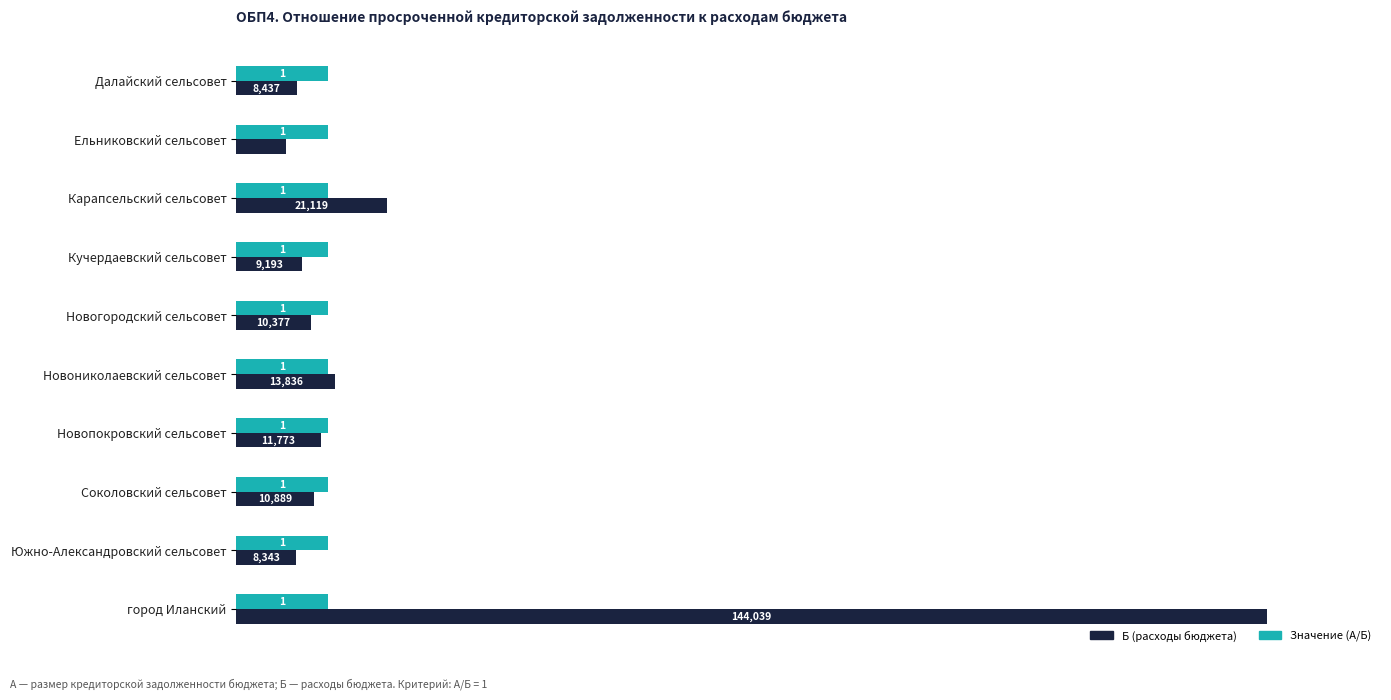

What are all the series names shown in the legend?

Б (расходы бюджета), Значение (А/Б)